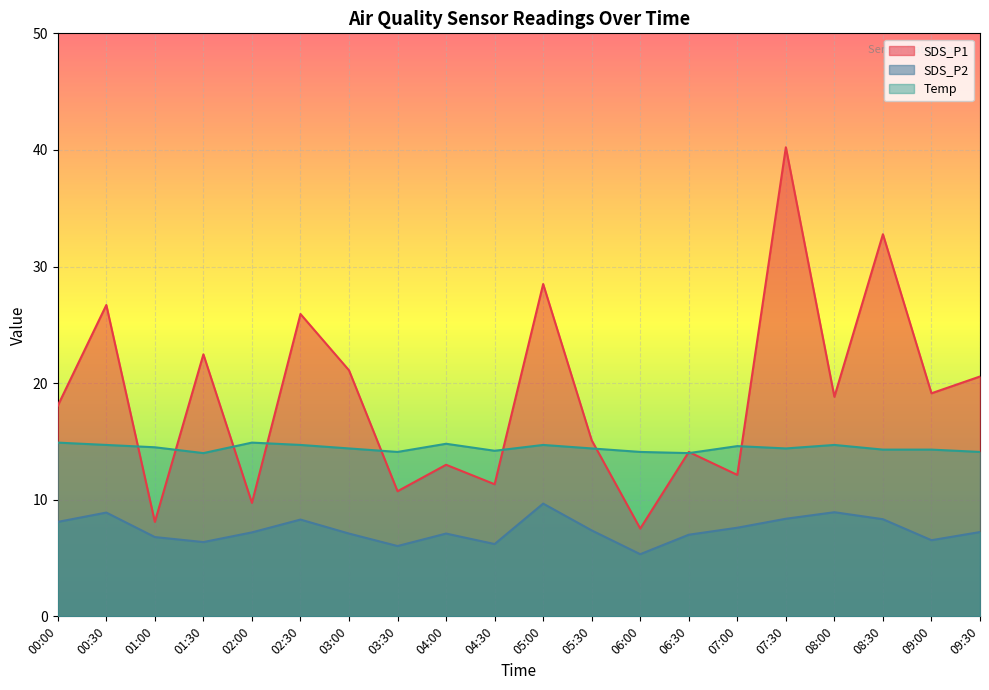

What are all the series names shown in the legend?

SDS_P1, SDS_P2, Temp